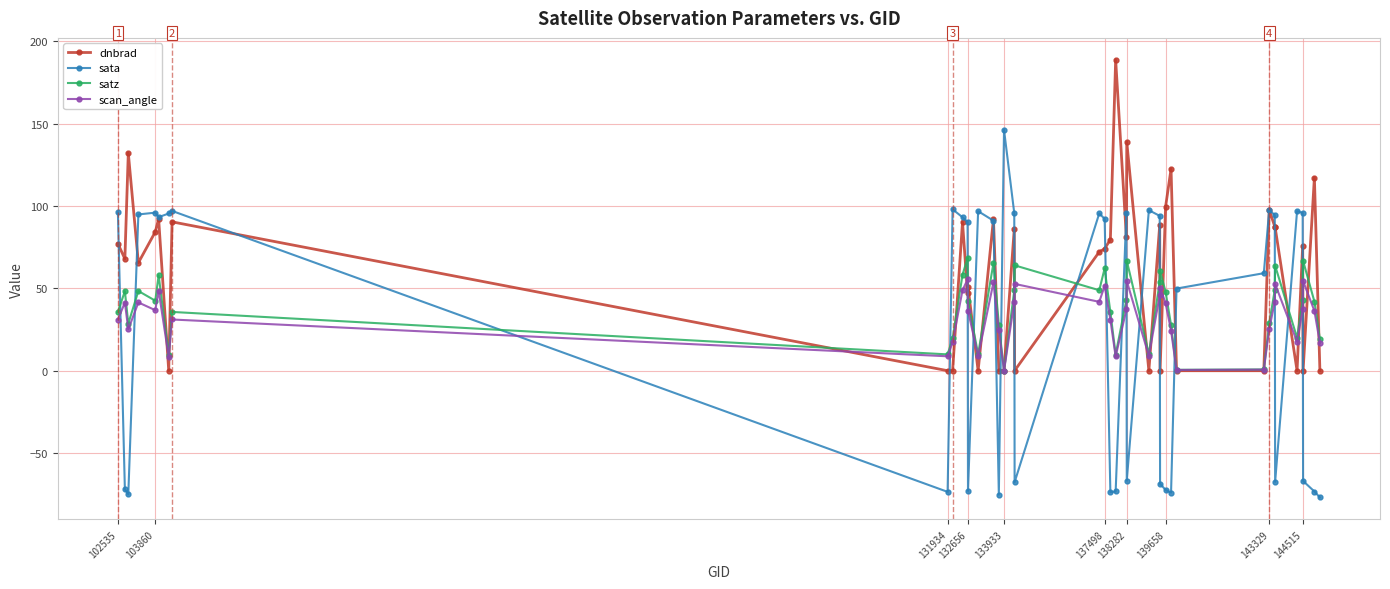

Is this an area chart (filled region under the line)?

No